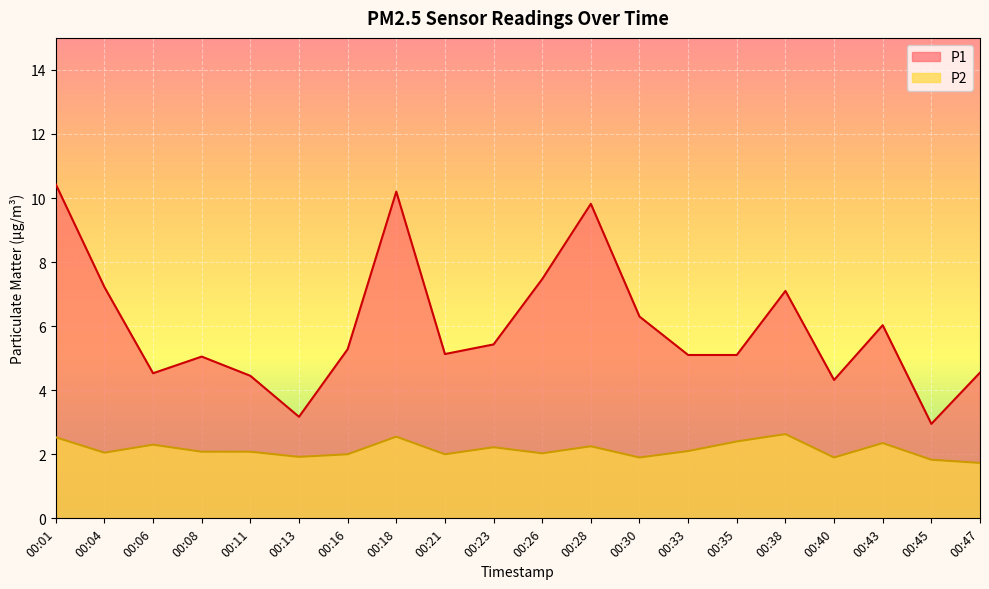

At which label does P1 first exceed 5?

00:01